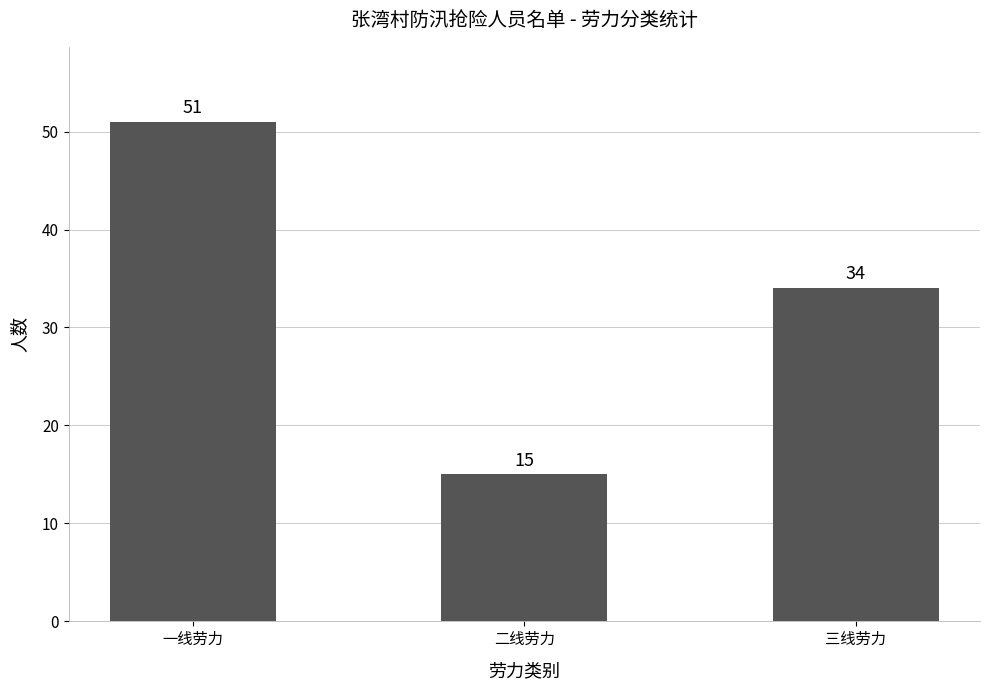

The value at 二线劳力 is 10. True or false?

False